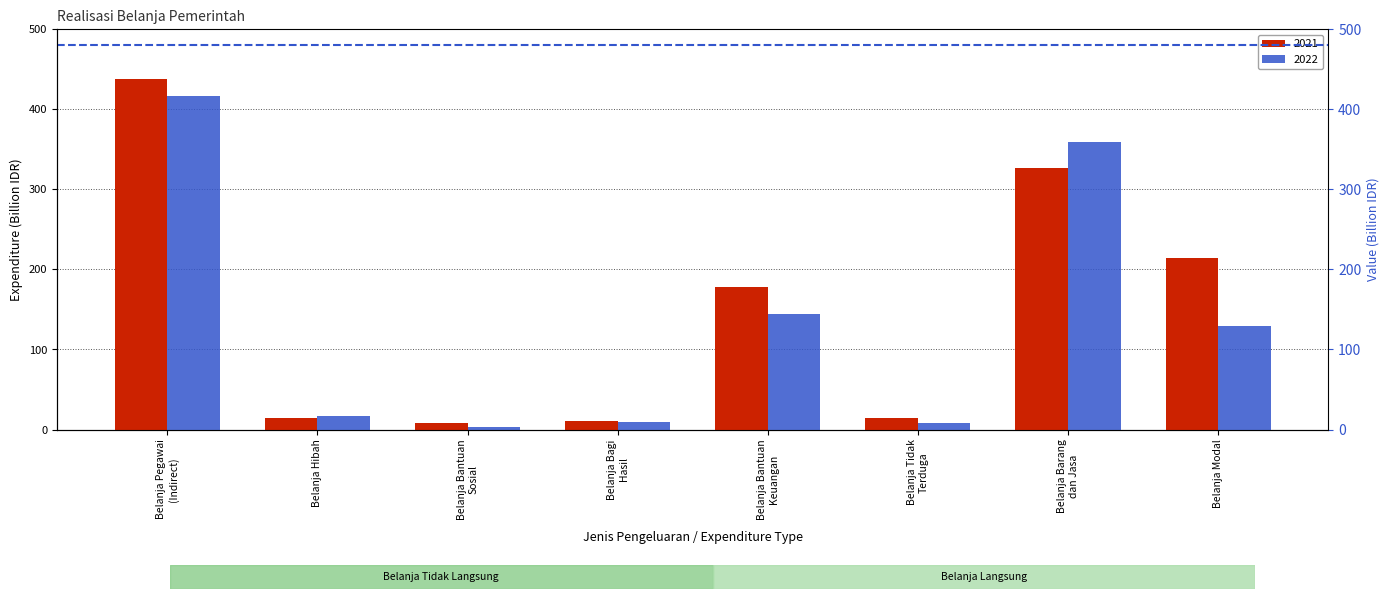

At which category is the sum across all series the highest?

Belanja Pegawai
(Indirect)